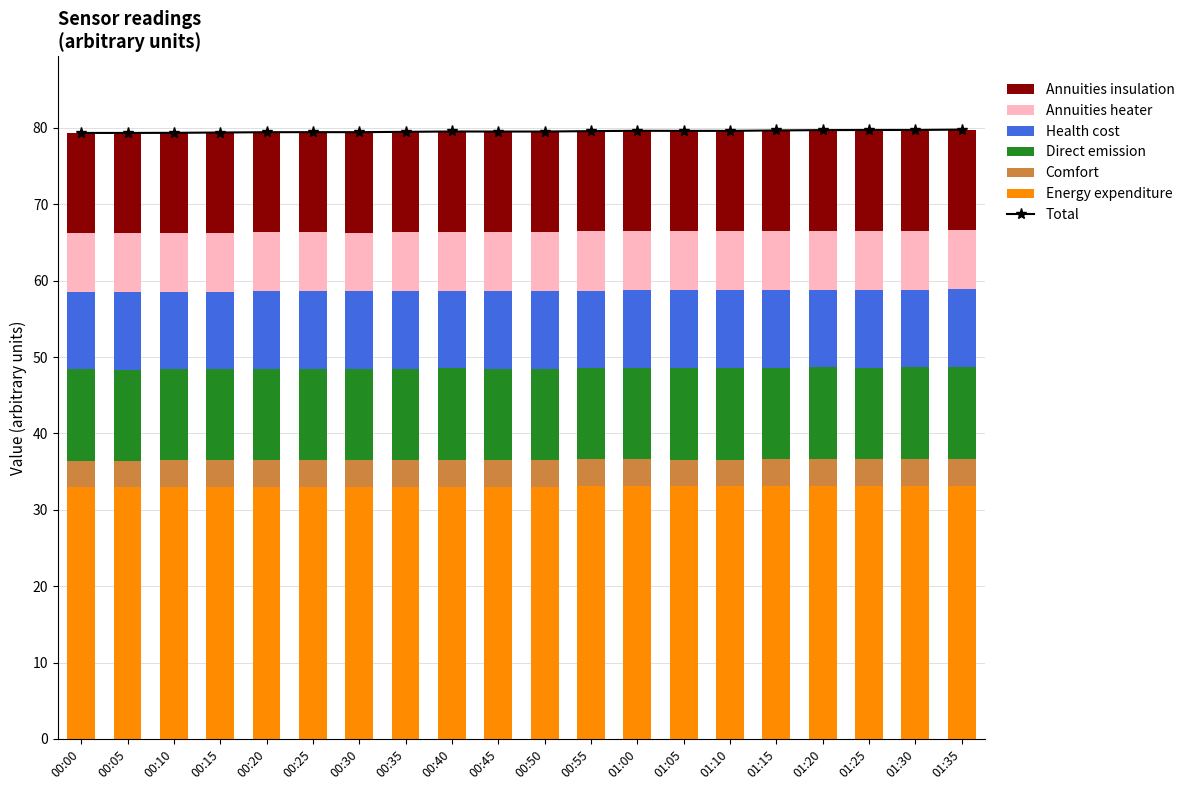

What is the minimum value for Energy expenditure?

32.9